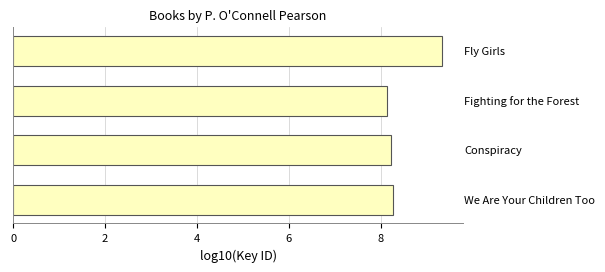

What is the greatest value displayed?

9.3